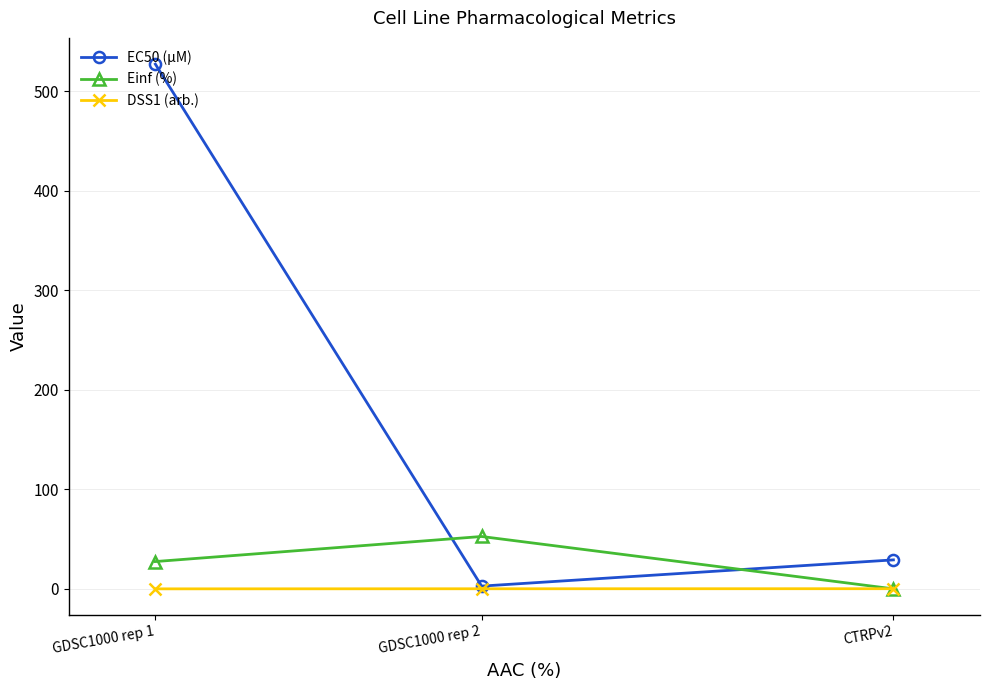

Which series has the largest range (max minus min)?

EC50 (µM)